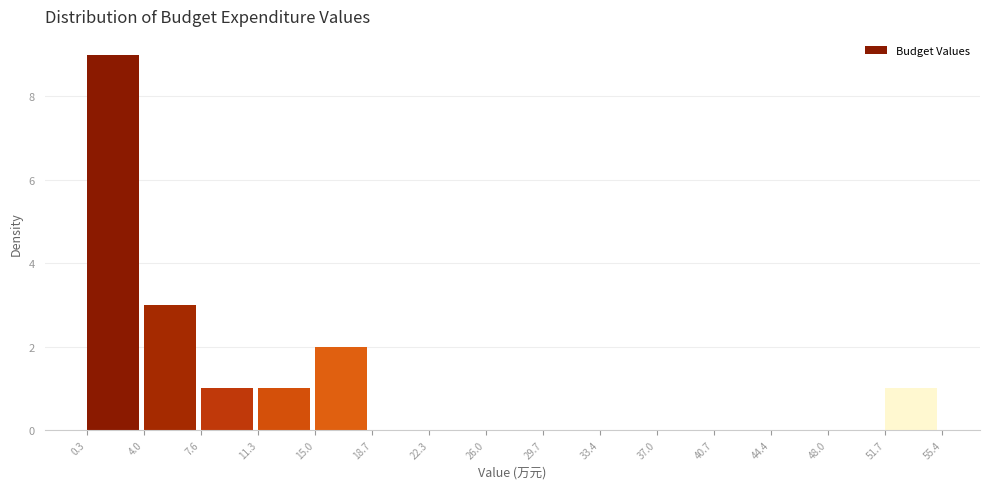

Which range on the x-axis has the tallest bar?

0.3 to 4.0